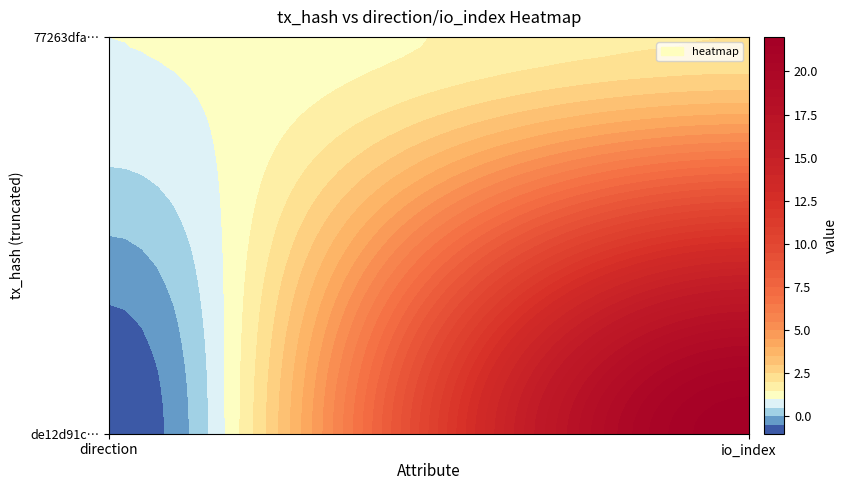

What is the difference between the de12d91c1da8a3d773bd1a5748cefa86b168925 values at 0 and 1?

23